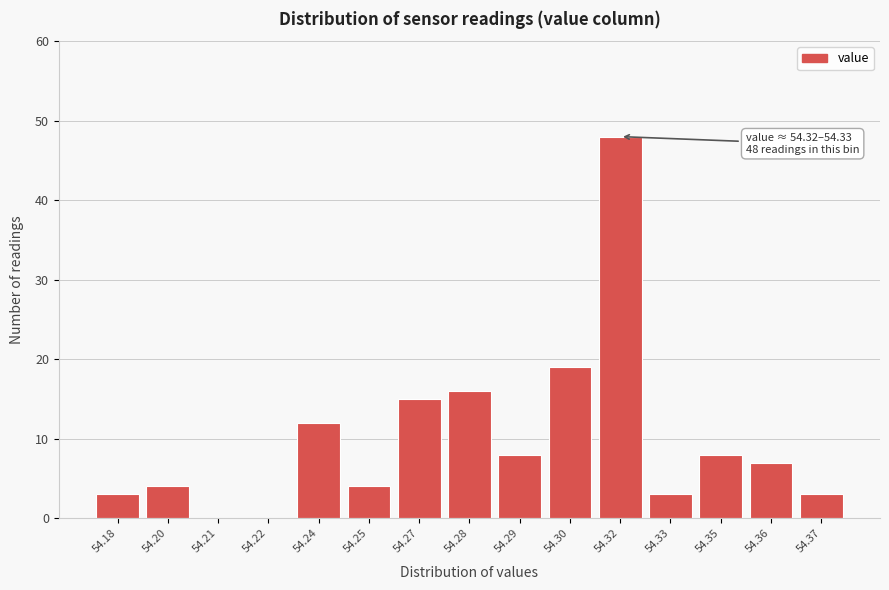

Reading left to right, list all the values displayed in this chart.

54.18=3	54.20=4	54.21=0	54.22=0	54.24=12	54.25=4	54.27=15	54.28=16	54.29=8	54.30=19	54.32=48	54.33=3	54.35=8	54.36=7	54.37=3